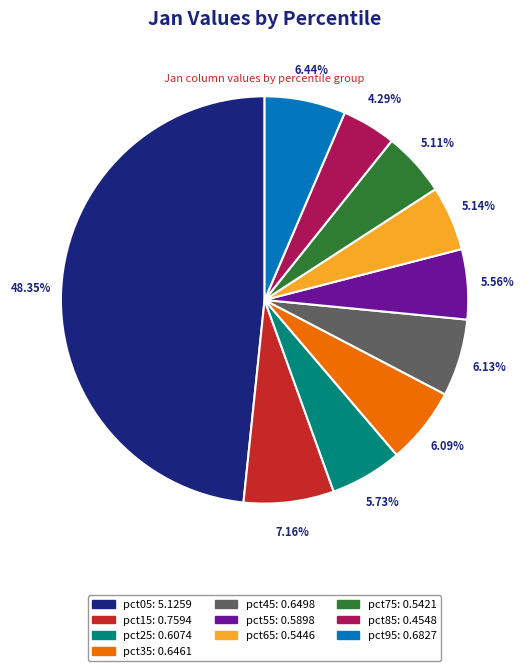

How much of the chart is everything except pct75?

94.9%